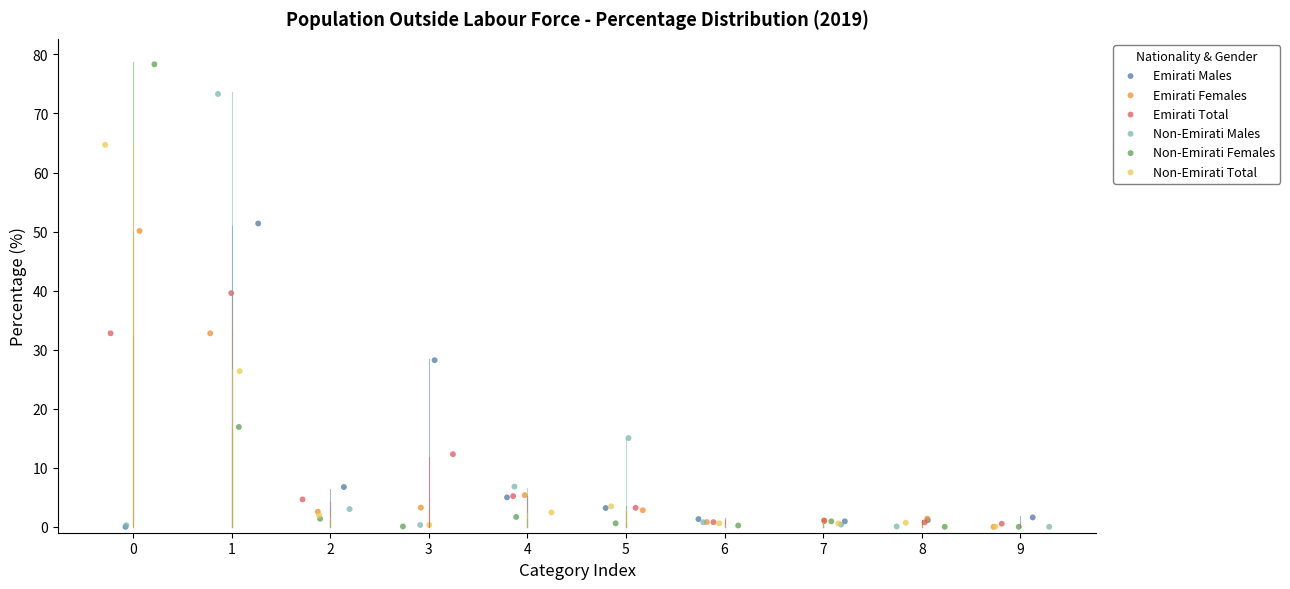

Which series has the widest spread of Y values?

Non-Emirati Females